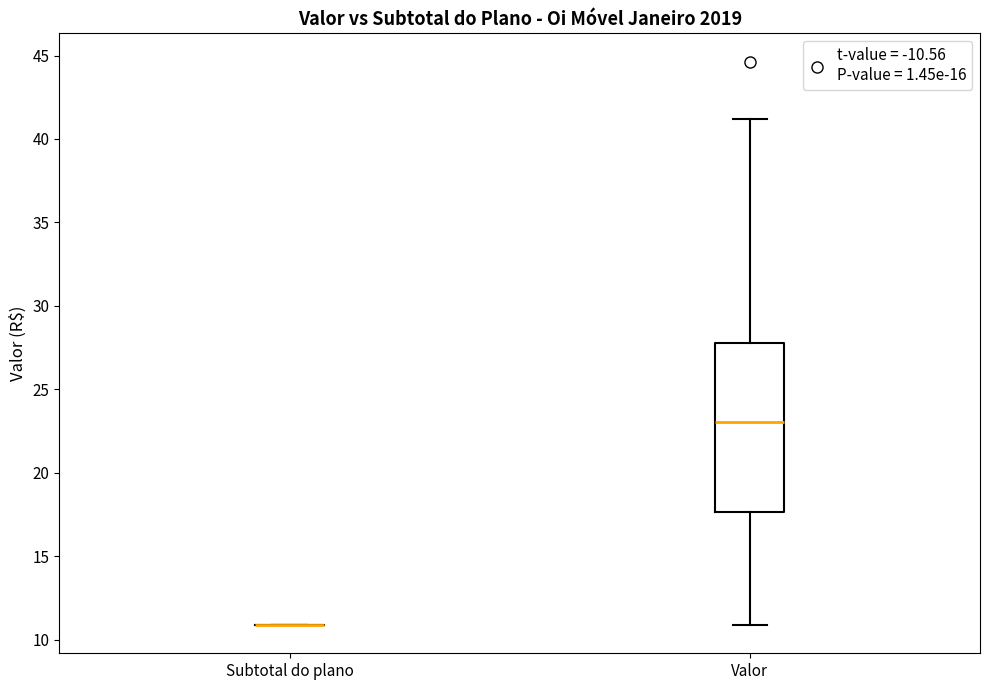

Reading left to right, read every box against the y-axis: the position of its median line, the range the box covers, and the ends of its whiskers. The values are not printed on the chart, so give them approximately, as read against the axis.

Subtotal do plano: box collapsed to a line at 11.0, whiskers 11.0 to 11.0
Valor: median 23.0, box 17.5 to 28.0, whiskers 11.0 to 41.0